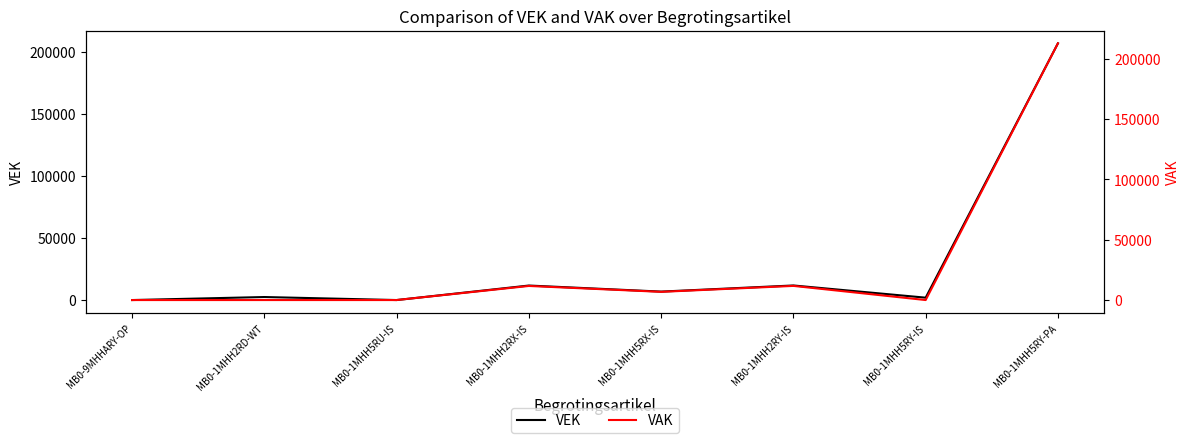

What is the sum of all VEK values?

241113